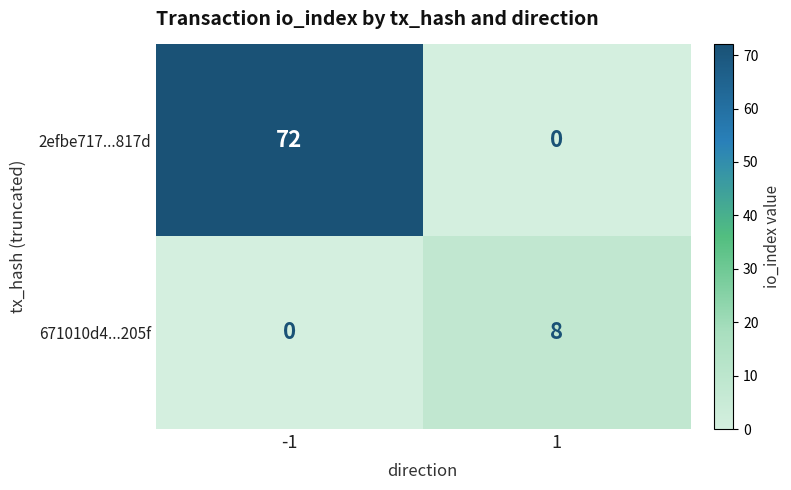

Which series has the largest total across all categories?

2efbe717...817d